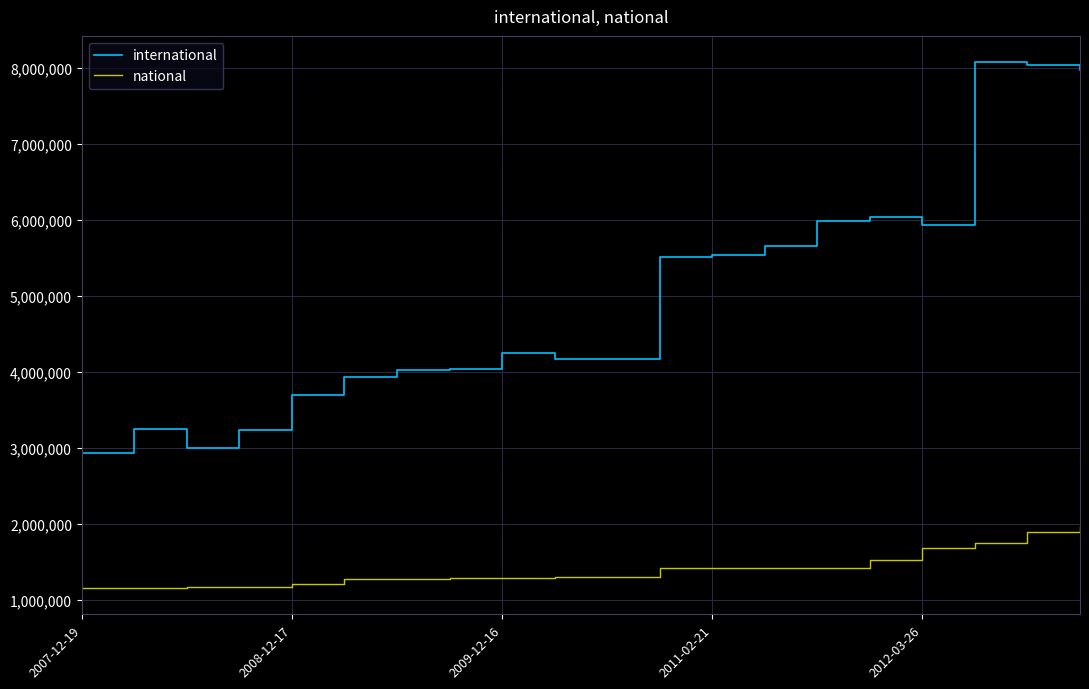

True or false: international and national intersect in this chart.

False